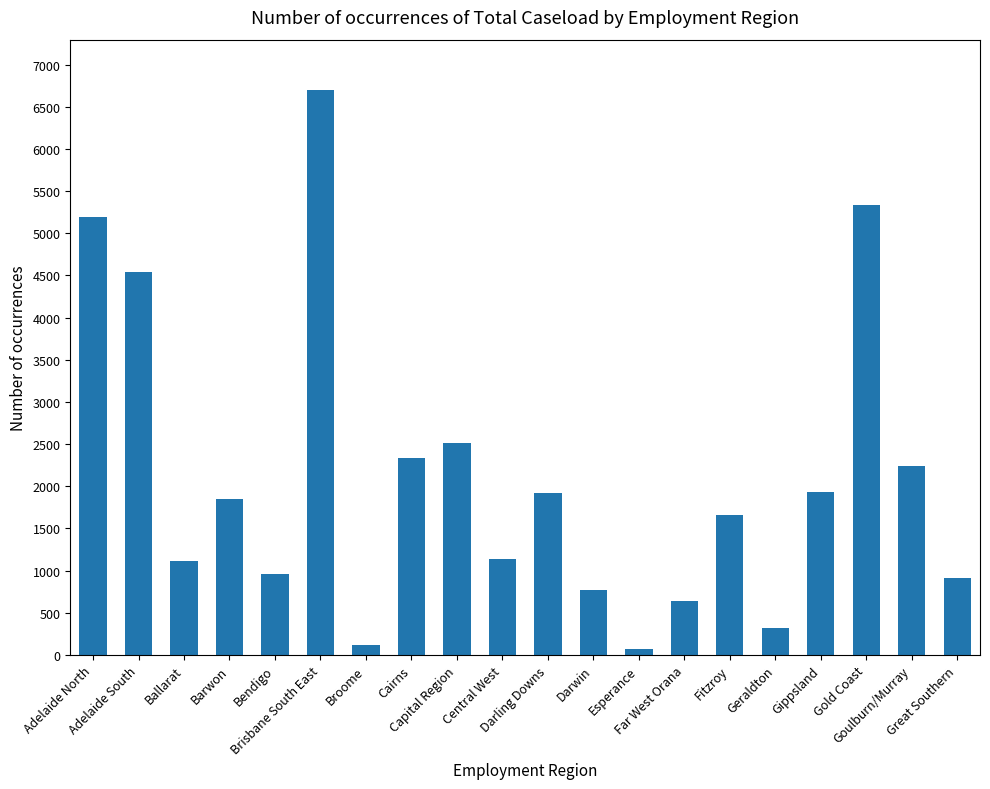

Does the chart contain any negative values?

No